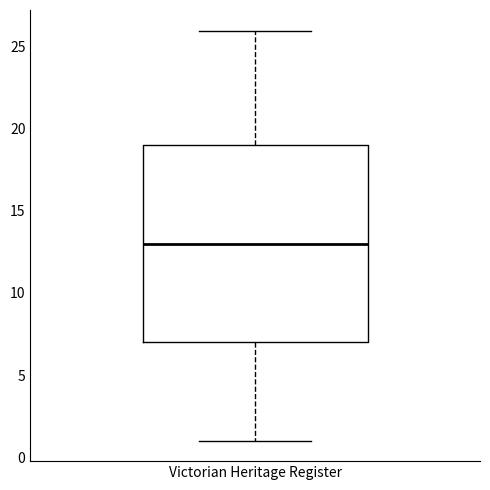

Where is the lower edge of the box for Victorian Heritage Register on the y-axis? The values are not printed on the chart, so give them approximately, as read against the axis.

7